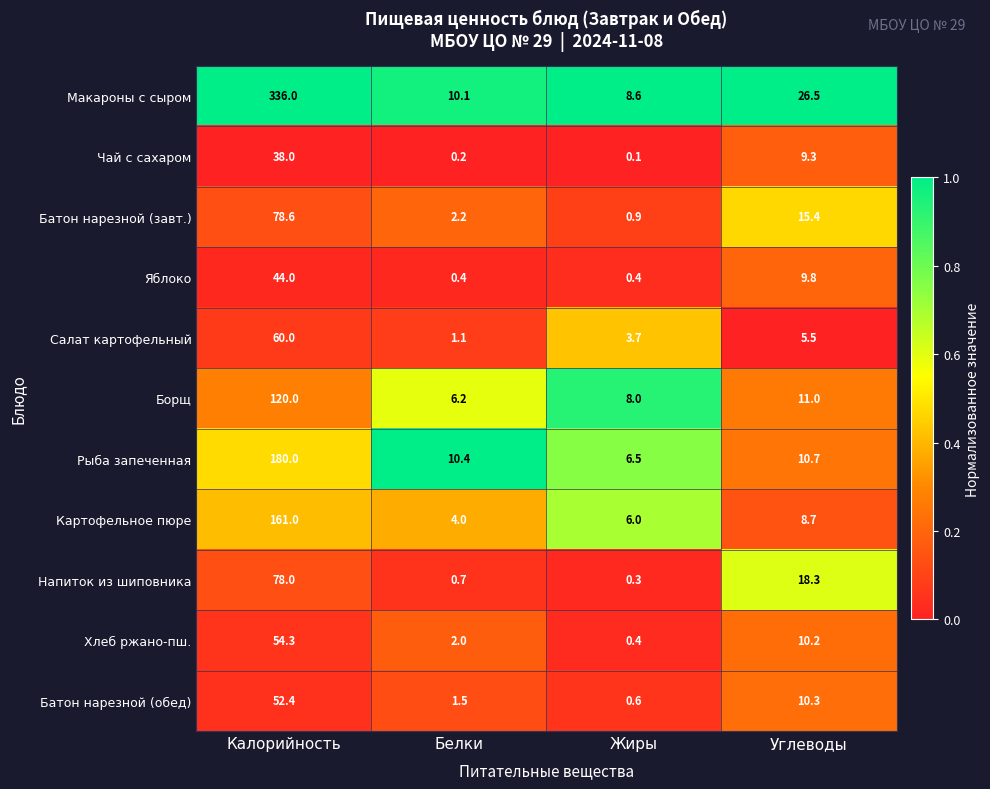

What is the spread (max minus min) of values at Углеводы?

21.0